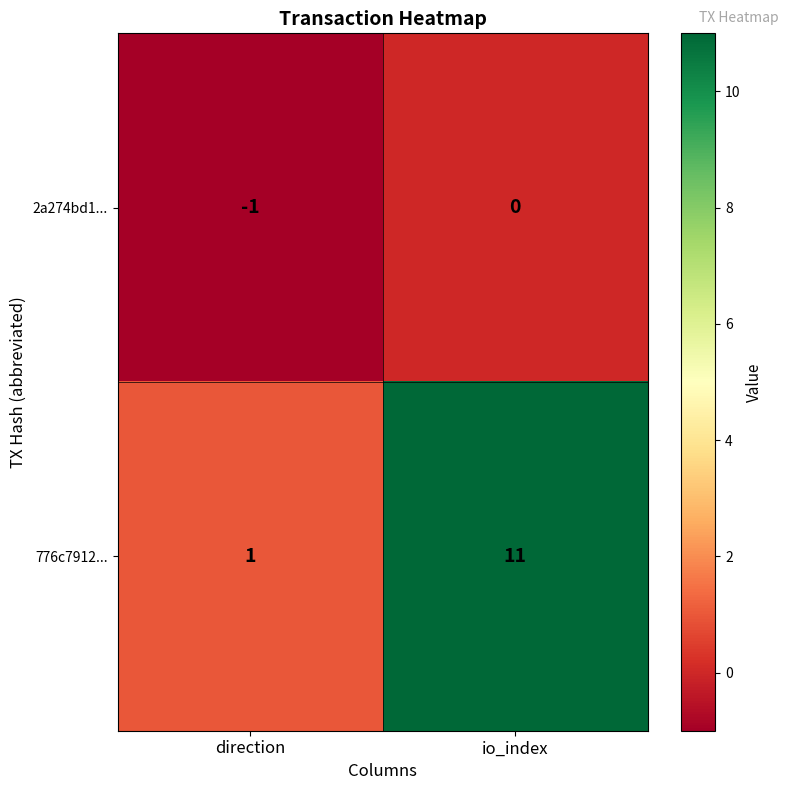

Rank the series by their maximum value, from lowest to highest.

2a274bd1..., 776c7912...